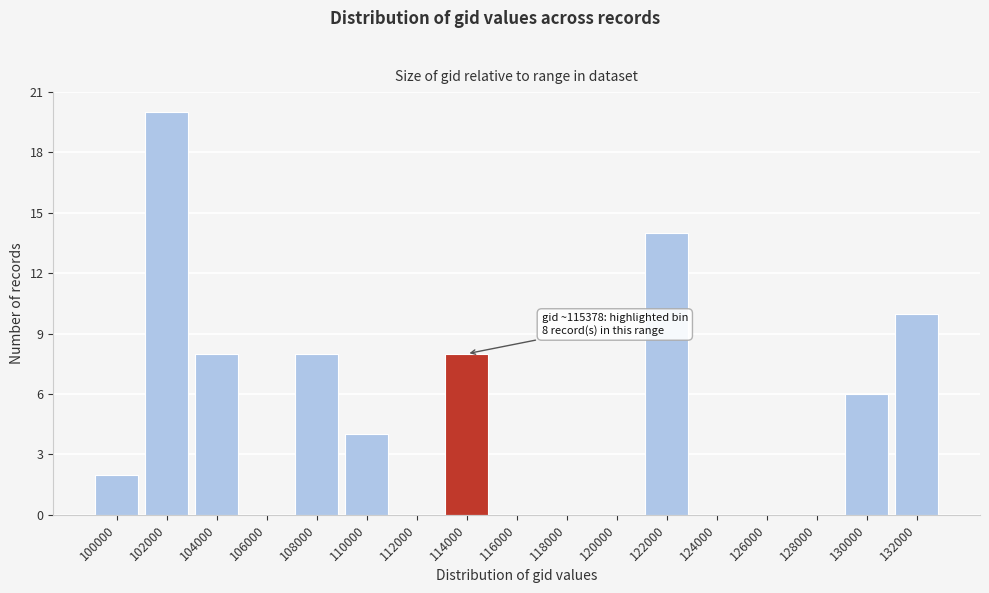

Reading right to left, list all the values displayed in this chart.

132000=10	130000=6	128000=0	126000=0	124000=0	122000=14	120000=0	118000=0	116000=0	114000=8	112000=0	110000=4	108000=8	106000=0	104000=8	102000=20	100000=2